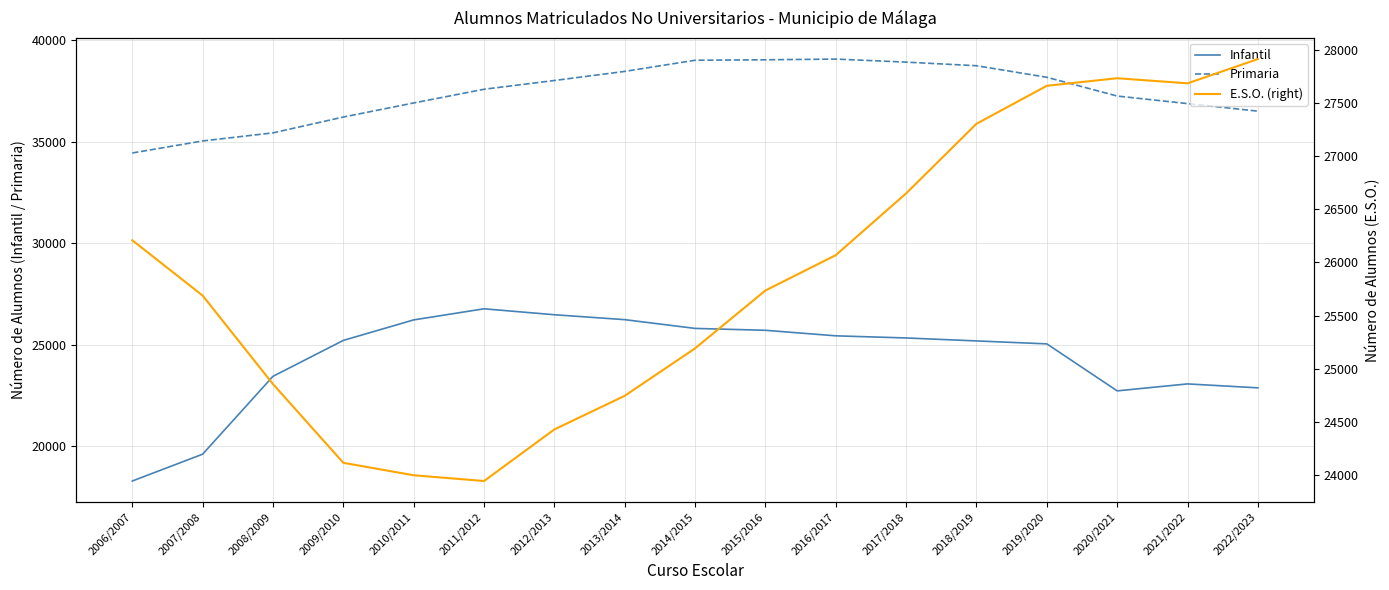

What position from the right is 2010/2011?

13